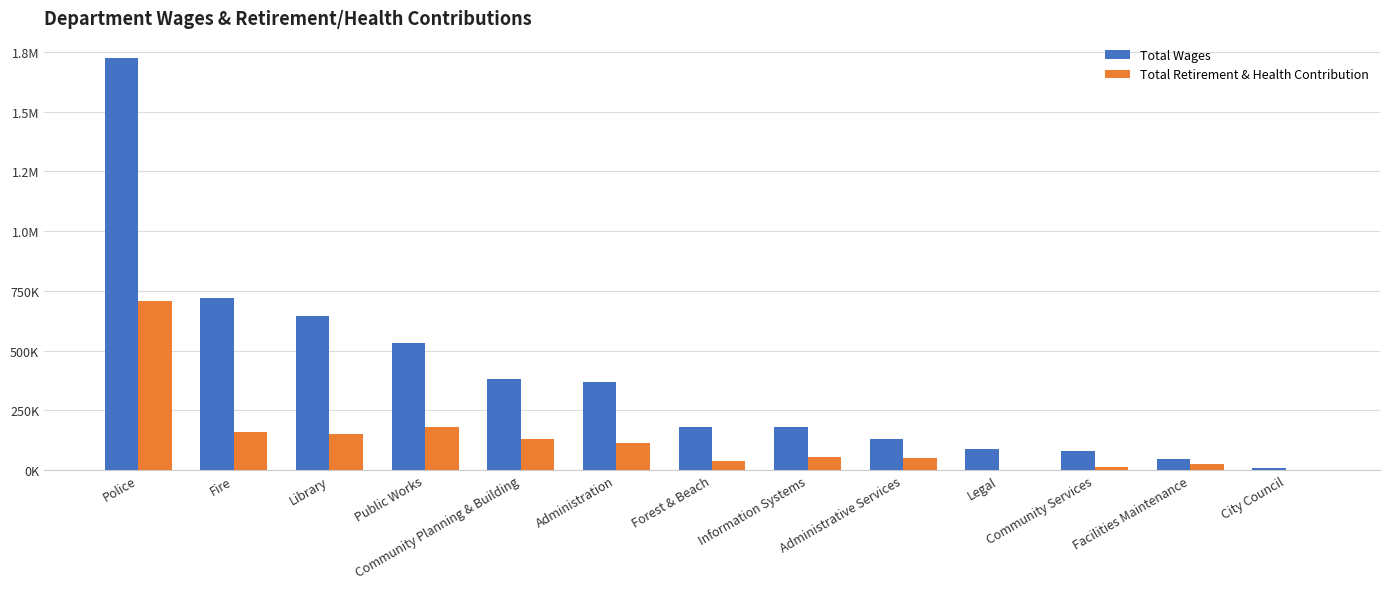

Reading left to right, list all the values displayed in this chart.

Total Wages: Police=1722794	Fire=718409	Library=646008	Public Works=533599	Community Planning & Building=382883	Administration=367910	Forest & Beach=179878	Information Systems=178860	Administrative Services=131377	Legal=90000	Community Services=79736	Facilities Maintenance=47896	City Council=7187
Total Retirement & Health Contribution: Police=705711	Fire=157832	Library=151704	Public Works=182342	Community Planning & Building=129923	Administration=114969	Forest & Beach=38427	Information Systems=52800	Administrative Services=49502	Legal=0	Community Services=12902	Facilities Maintenance=24390	City Council=0